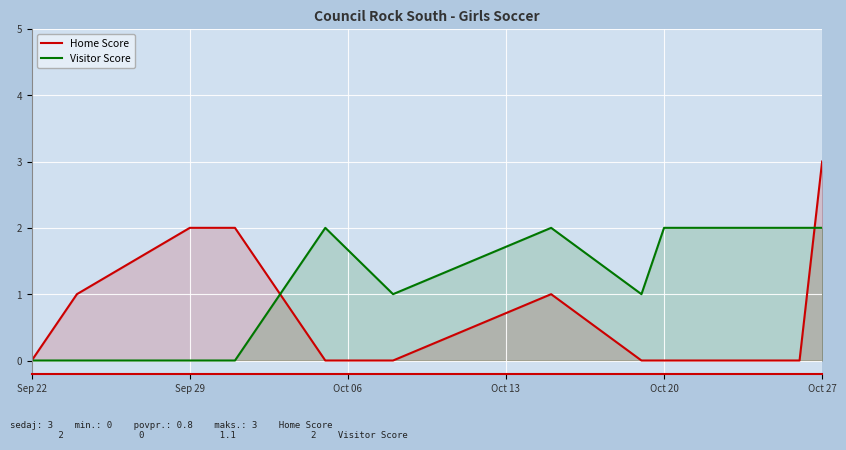

What is the average value of the Visitor Score series?

1